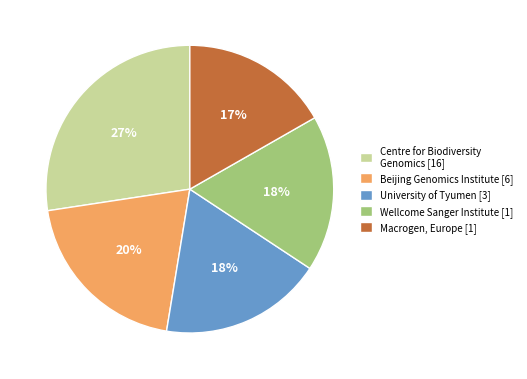

Is the sum of Macrogen, Europe [1] and University of Tyumen [3] greater than half?

No